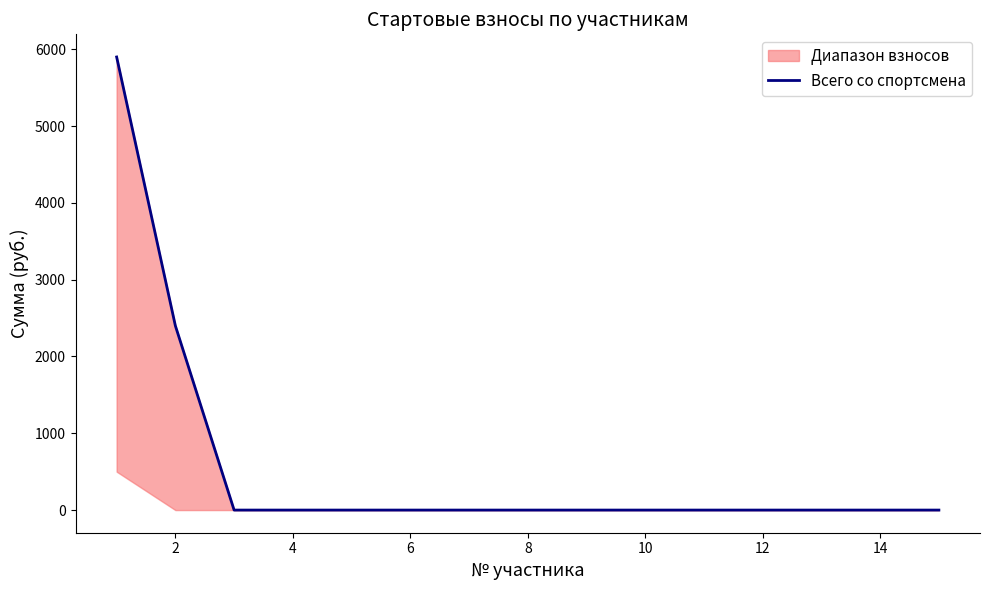

Is it true that the value at 10 is 2331?

False